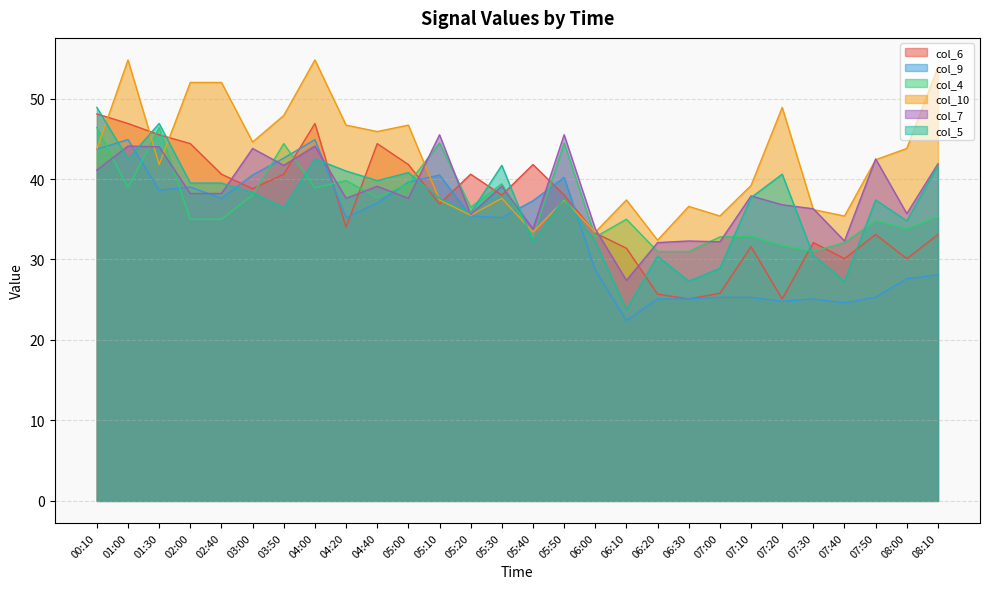

The col_6 series shows 54.5 at 05:30. True or false?

False